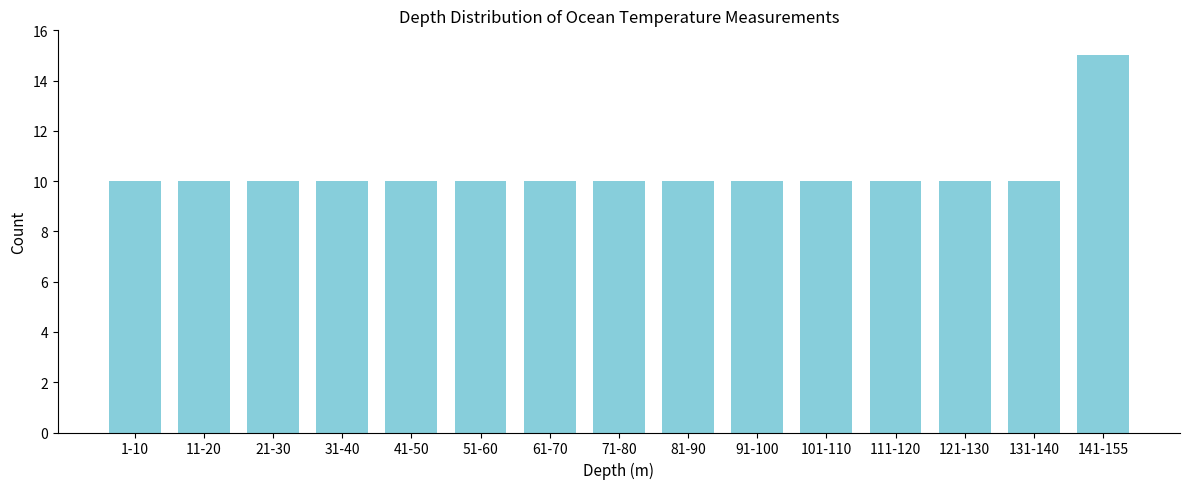

Reading right to left, extract all data points from this chart.

141-155=15	131-140=10	121-130=10	111-120=10	101-110=10	91-100=10	81-90=10	71-80=10	61-70=10	51-60=10	41-50=10	31-40=10	21-30=10	11-20=10	1-10=10